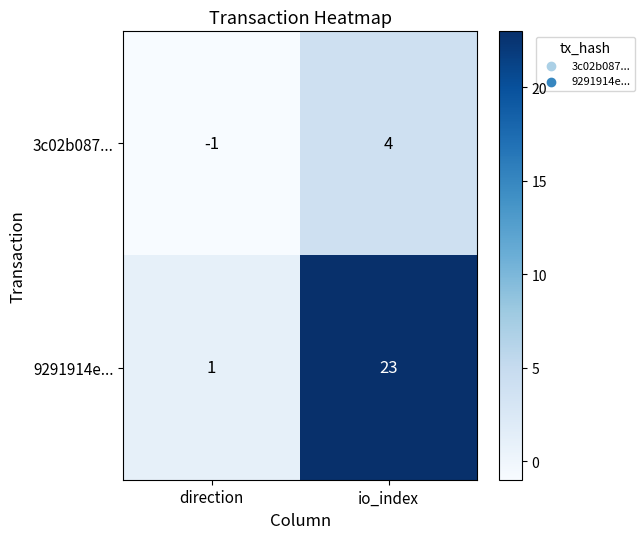

Read the 3c02b087... value at io_index.

4